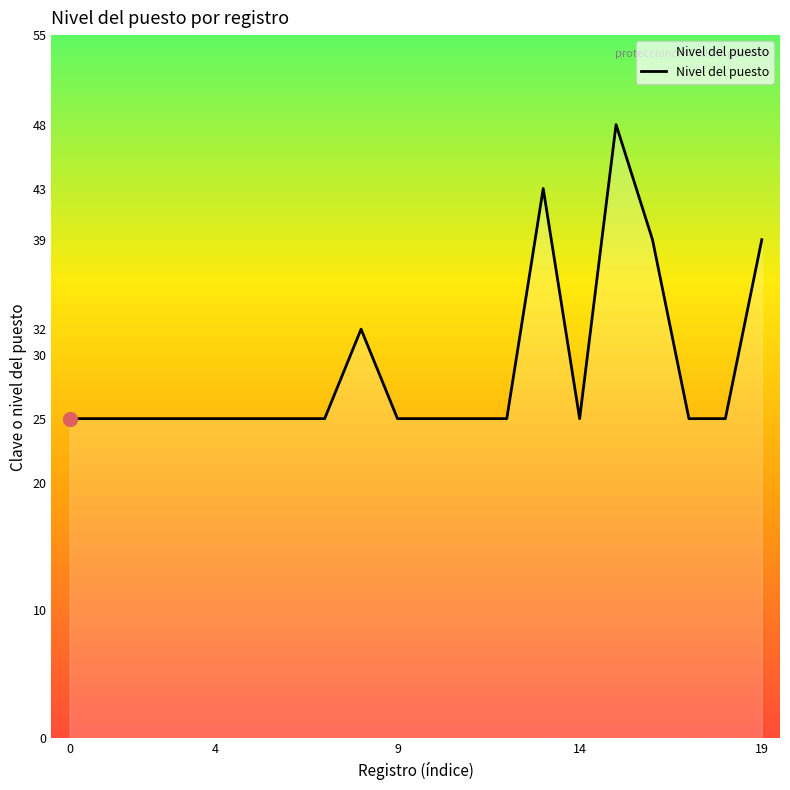

True or false: there are more than 1 points higher than both neighbors.

True